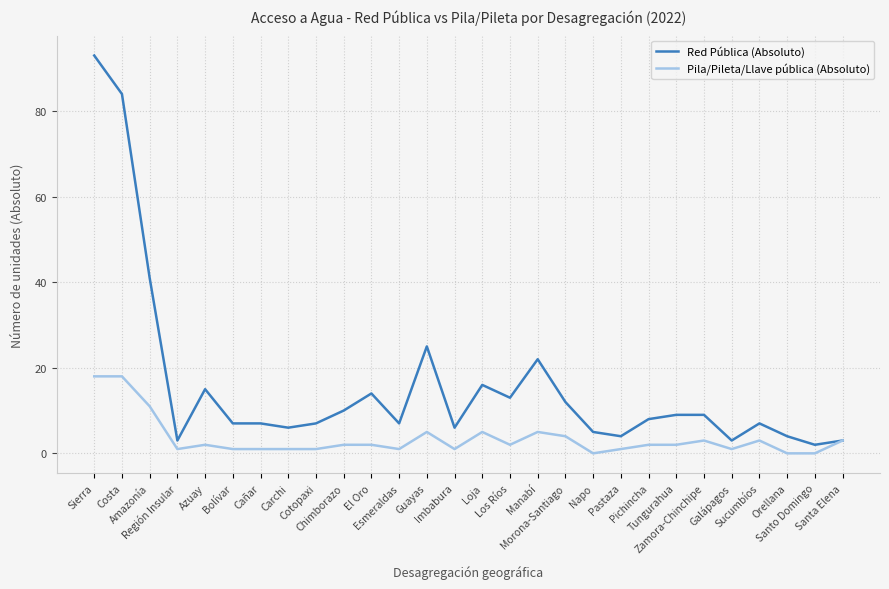

How many series are shown in this chart?

2